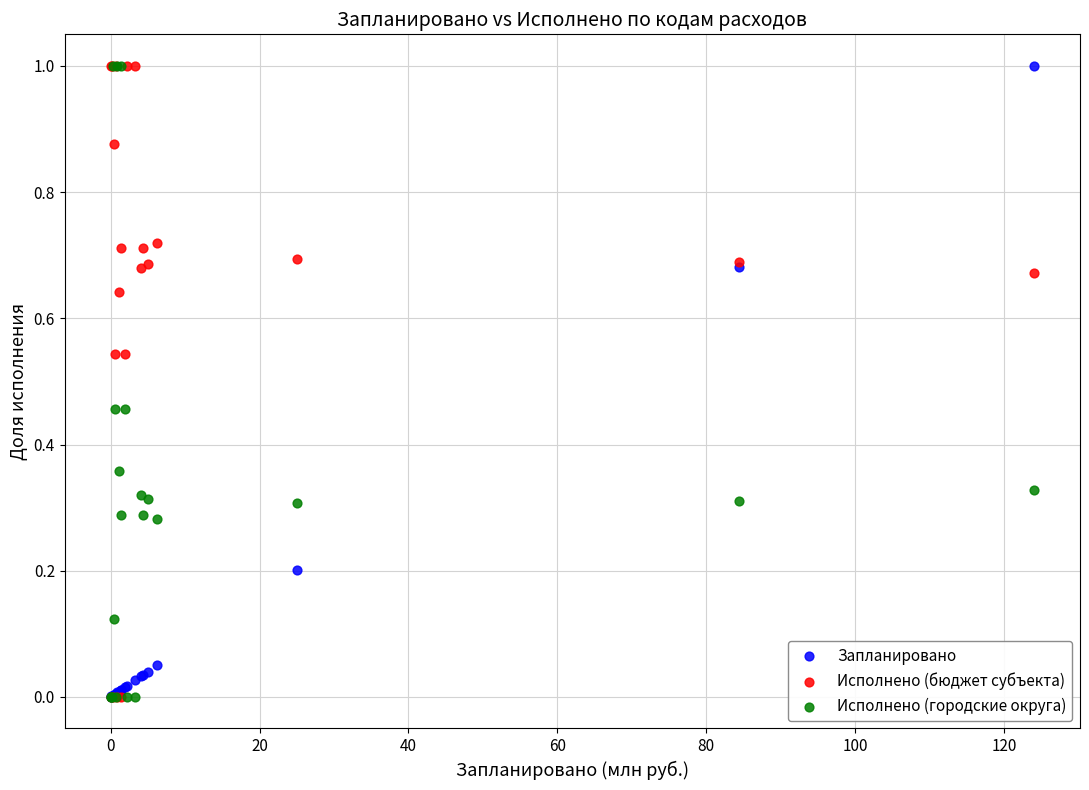

What are all the series names shown in the legend?

Запланировано, Исполнено (бюджет субъекта), Исполнено (городские округа)